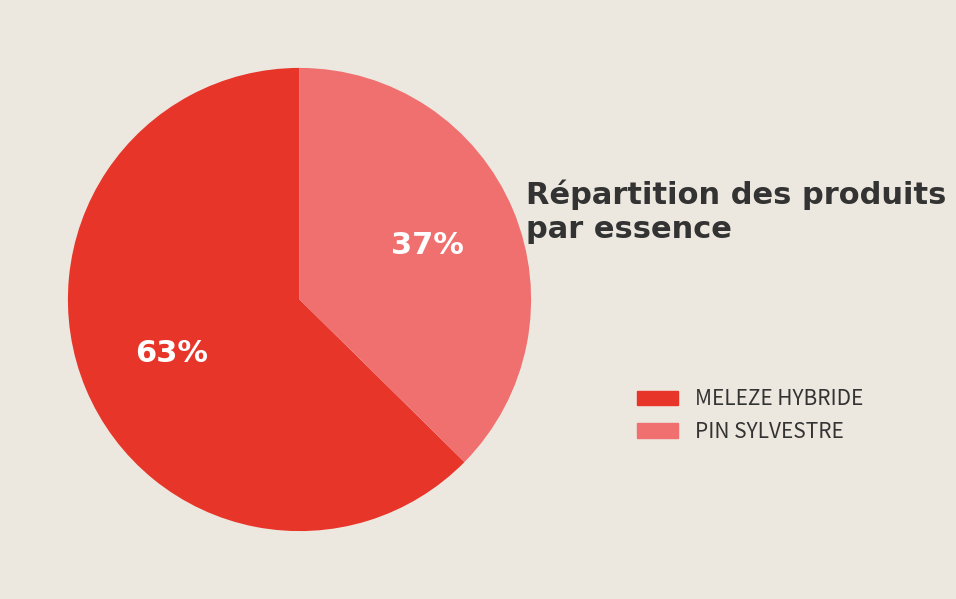

Count the number of slices in the pie.

2